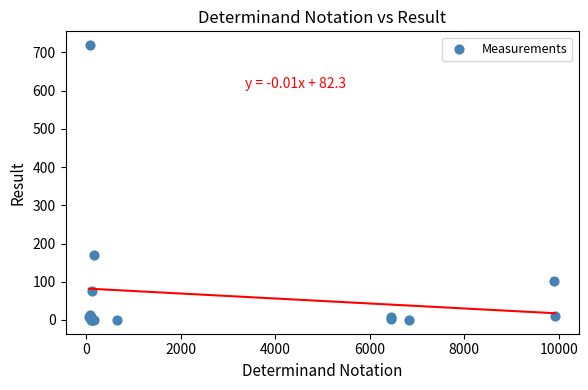

What Y value in the scatter plot is closest to 359?

171.0